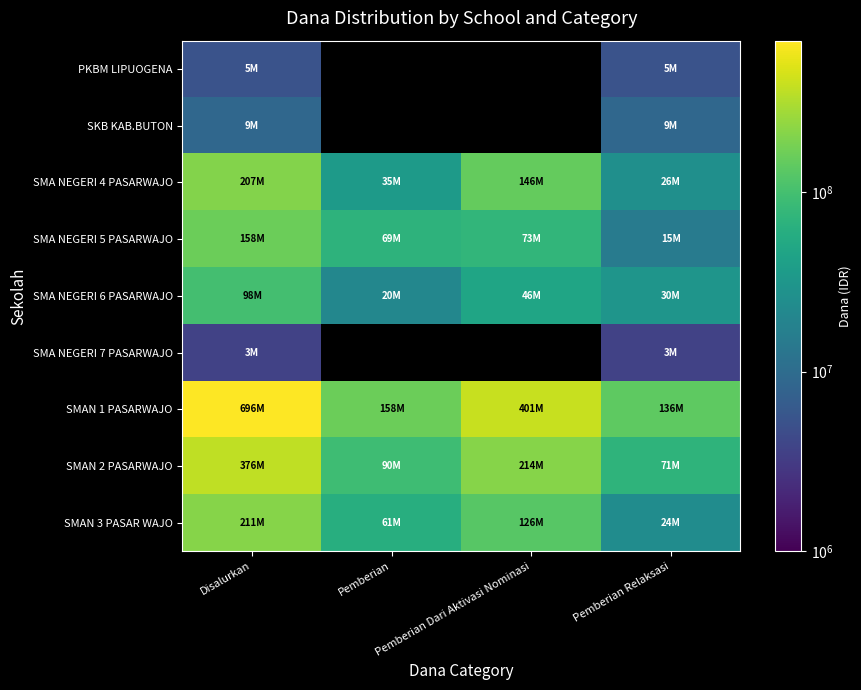

What is the spread (max minus min) of values at Pemberian Relaksasi?

133200000.0